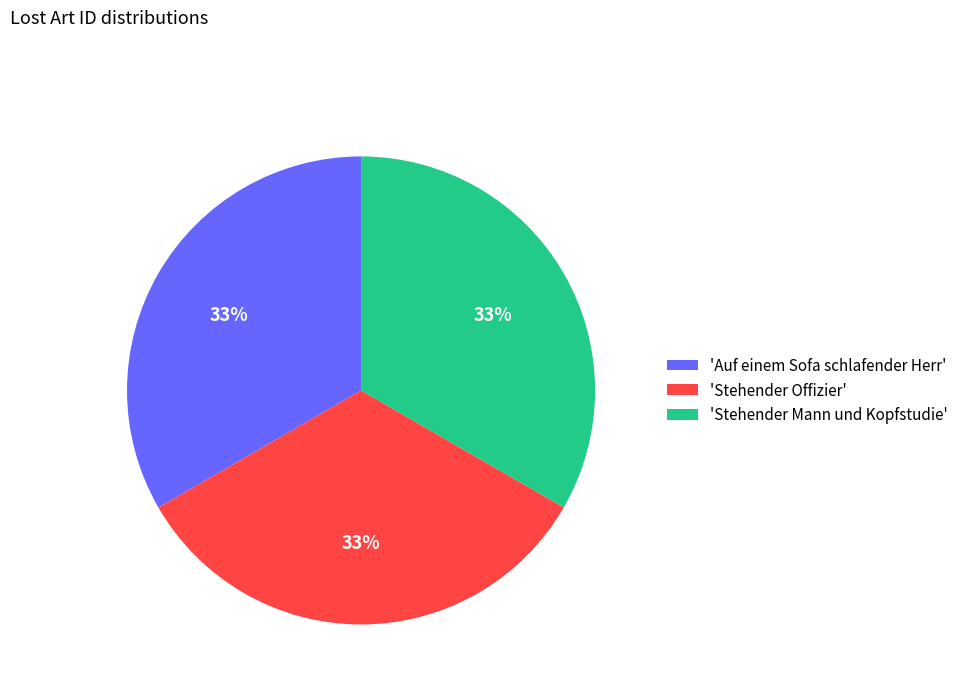

Count the number of slices in the pie.

3